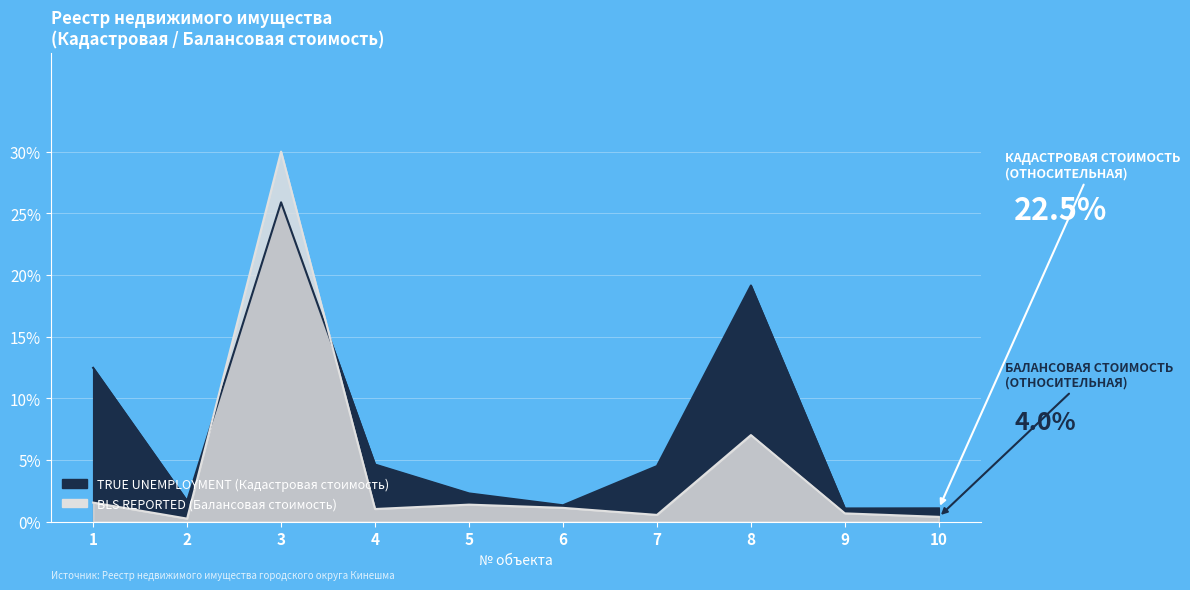

At which label is BLS REPORTED (Балансовая стоимость) closest to 15?

8